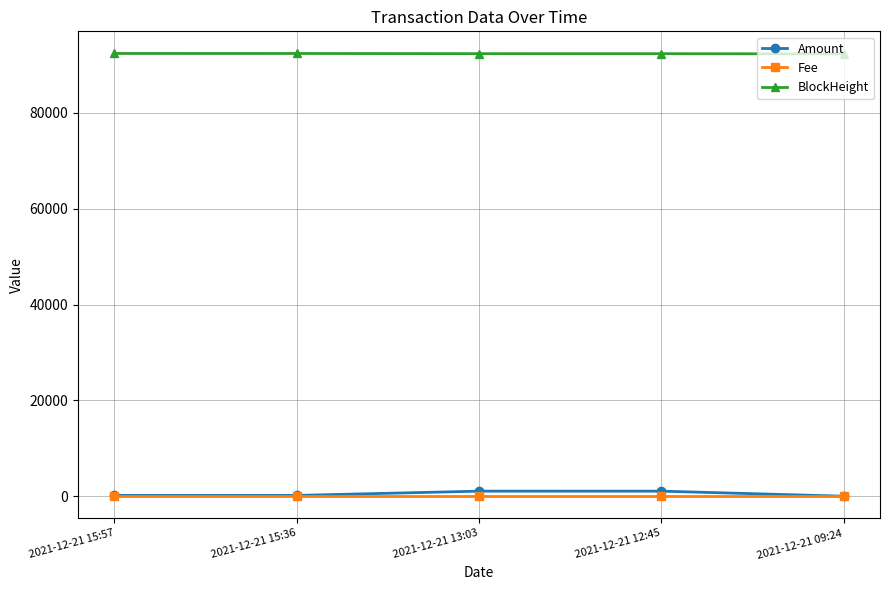

True or false: BlockHeight has more than 2 interior local peaks.

False